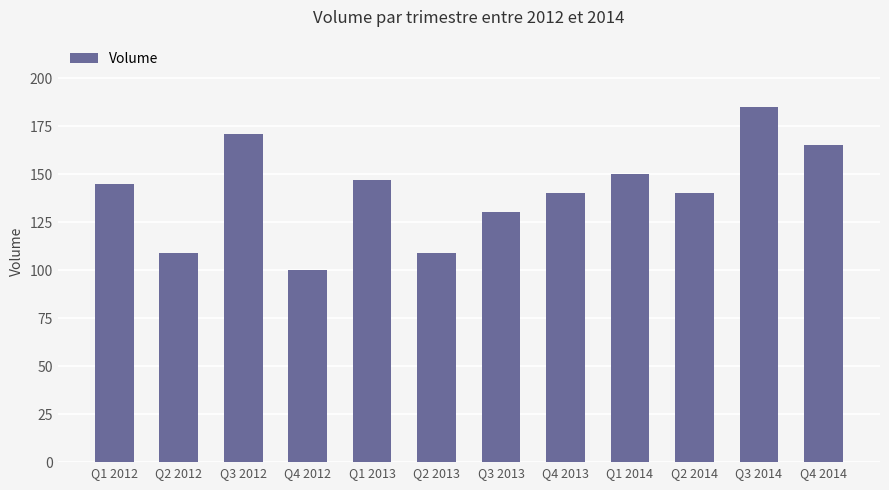

How many series are shown in this chart?

1